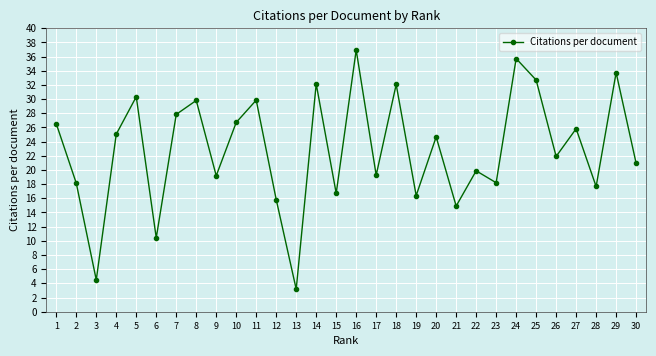

What is the average value?

22.9